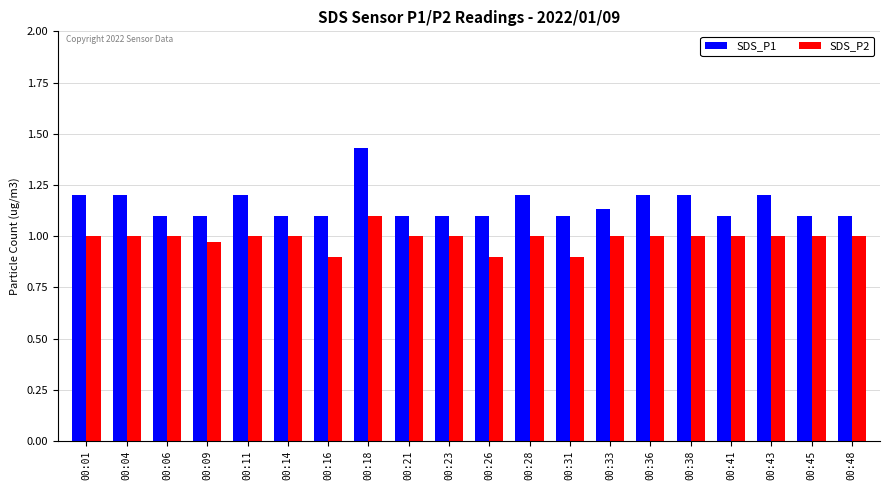

Which series has the largest total across all categories?

SDS_P1